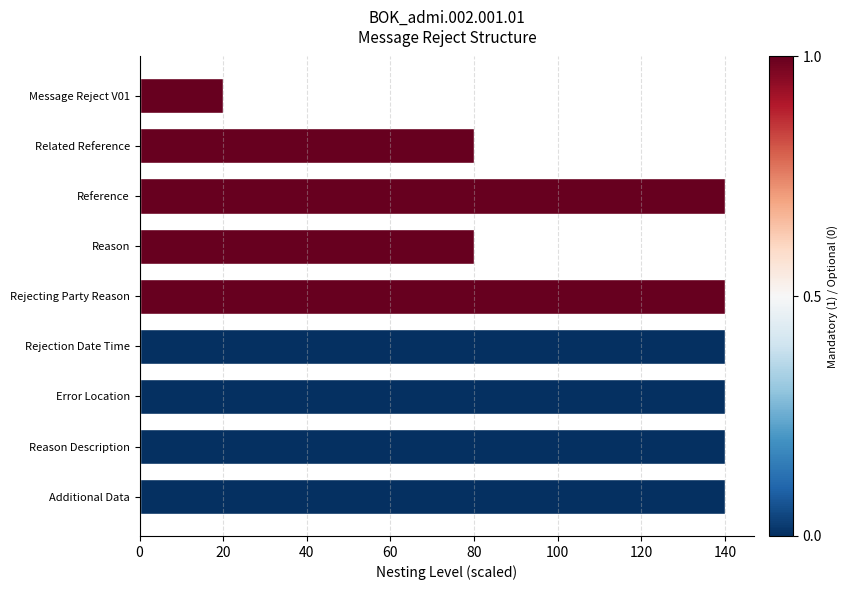

Does the chart contain any negative values?

No